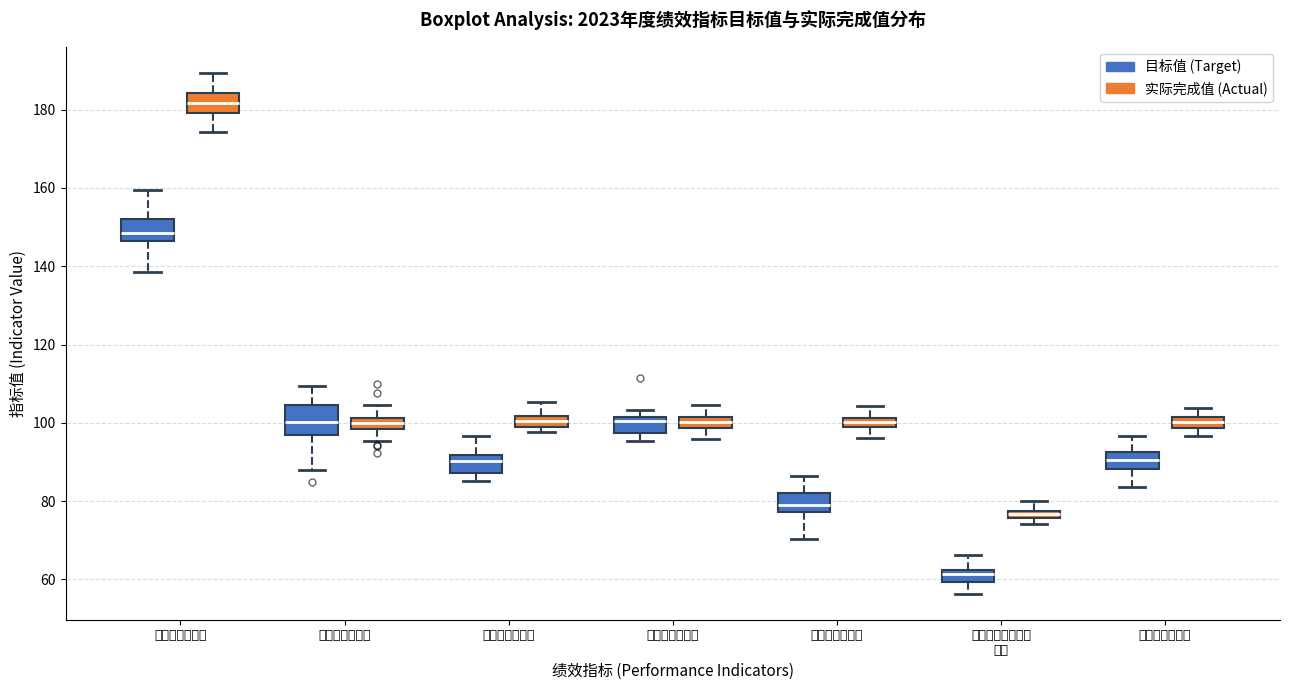

Which box has the lowest median line?

技术成果转化的增 加率 (目标值 (Target))